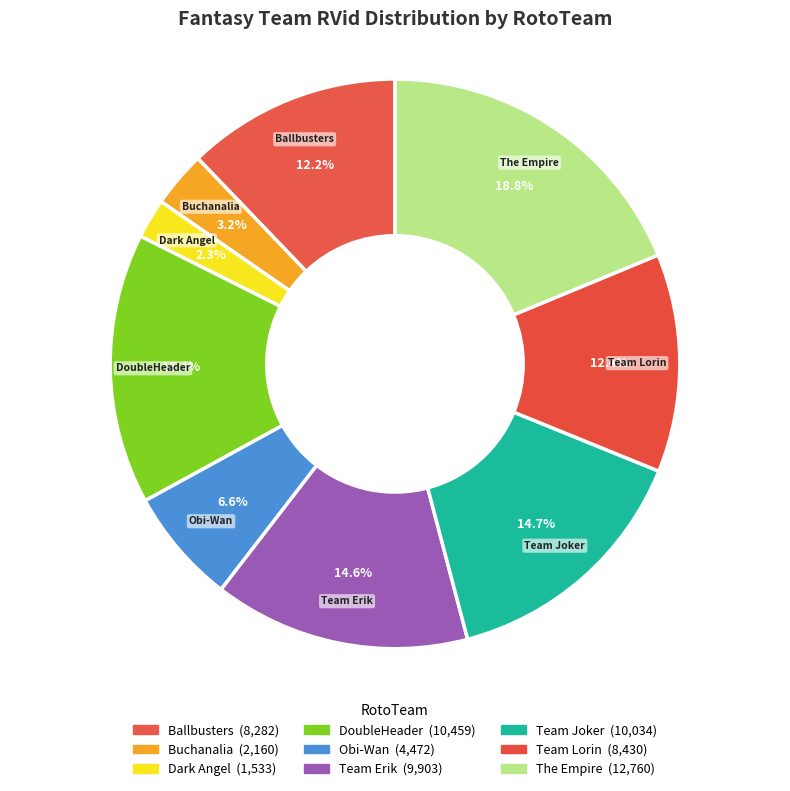

Count the number of slices in the pie.

9